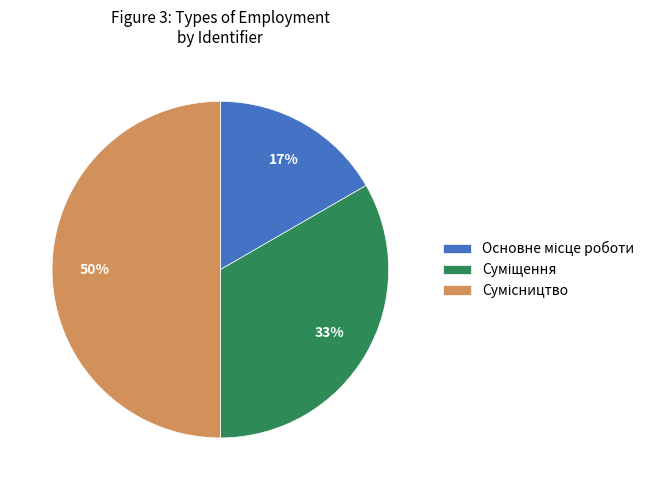

To the nearest percent, what is the difference between the largest and smallest slice percentages?

33%